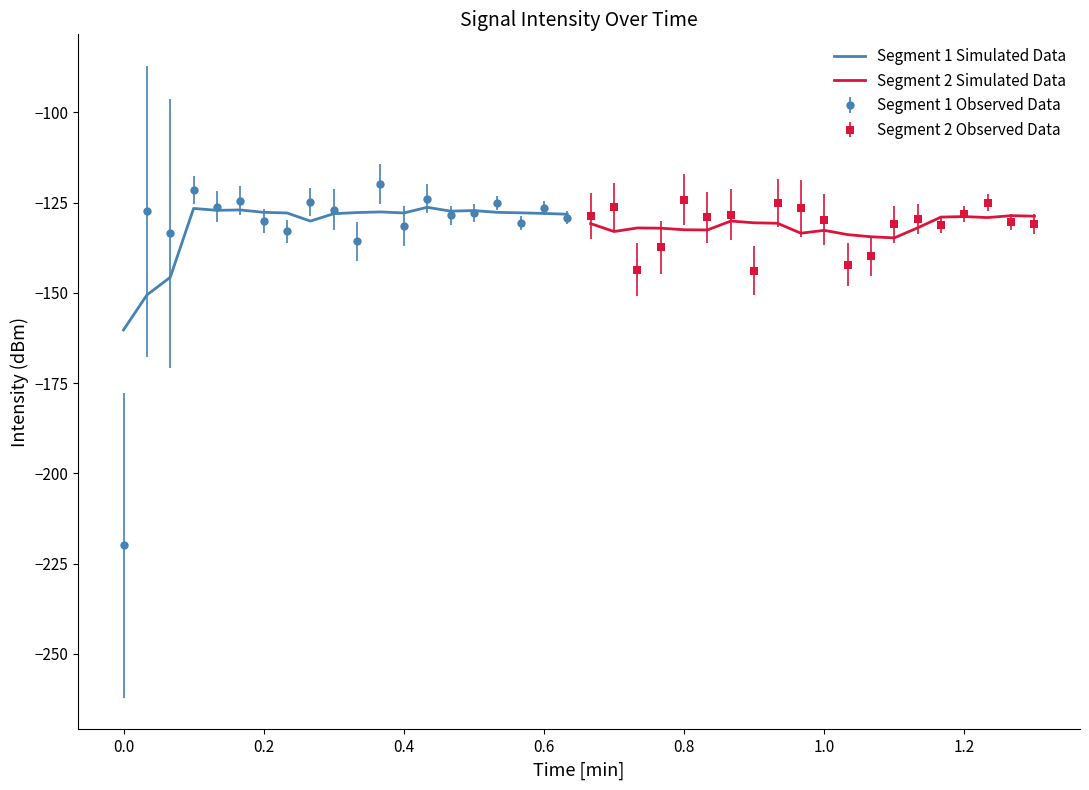

The value of Segment 1 Simulated Data at 0.2 is -194.3. True or false?

False